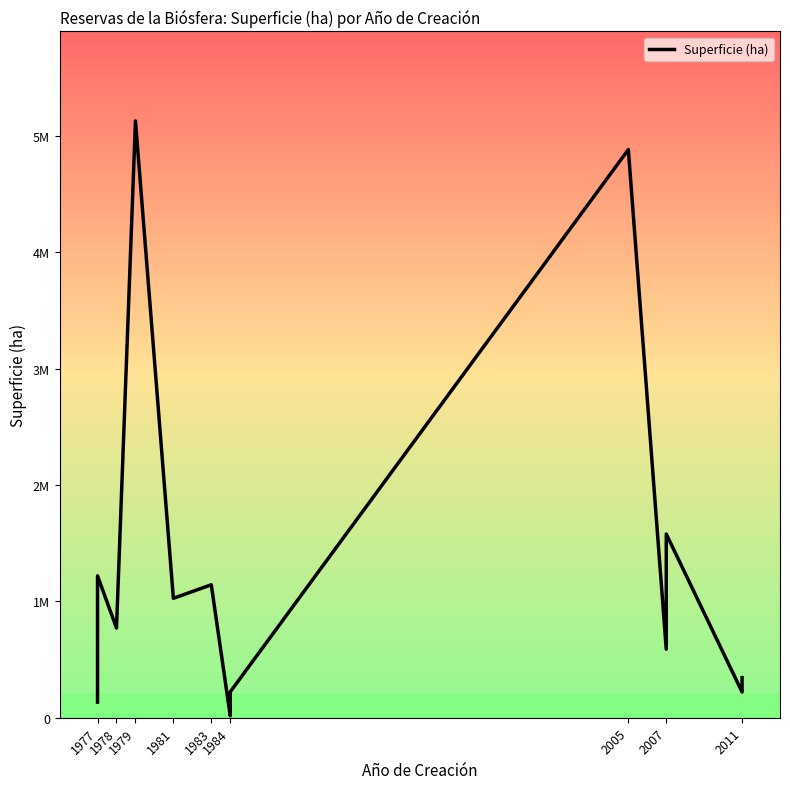

What is the change in value from 1977 to 2007?

+1445349